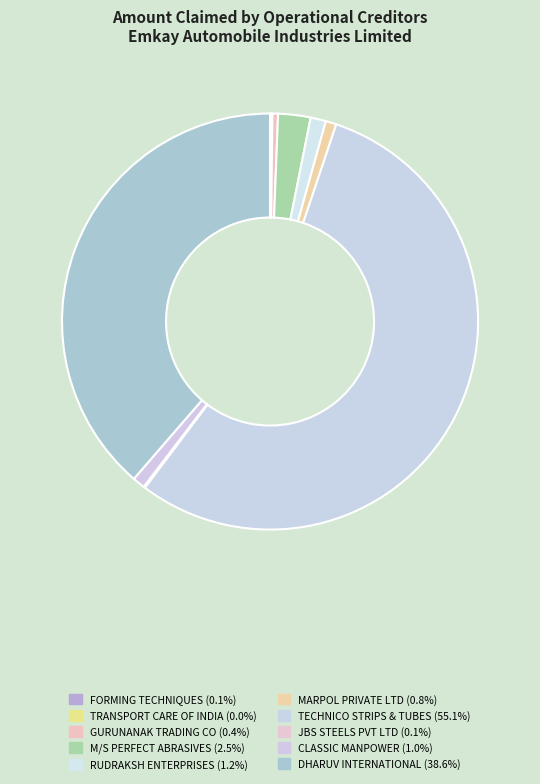

Combined, do TRANSPORT CARE OF INDIA and DHARUV INTERNATIONAL account for over 50%?

No